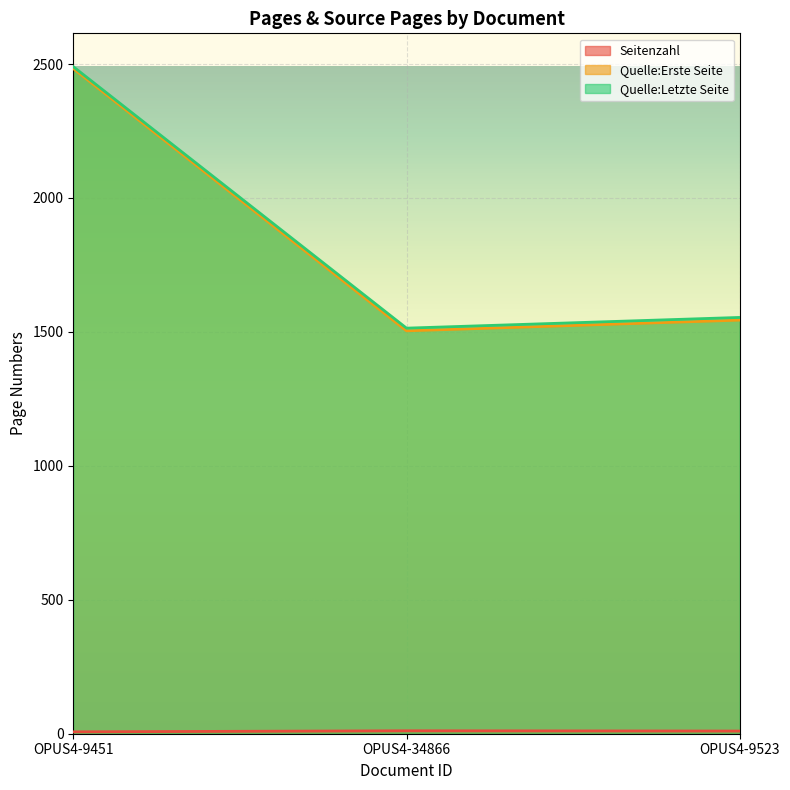

How many lines are shown in the chart?

3